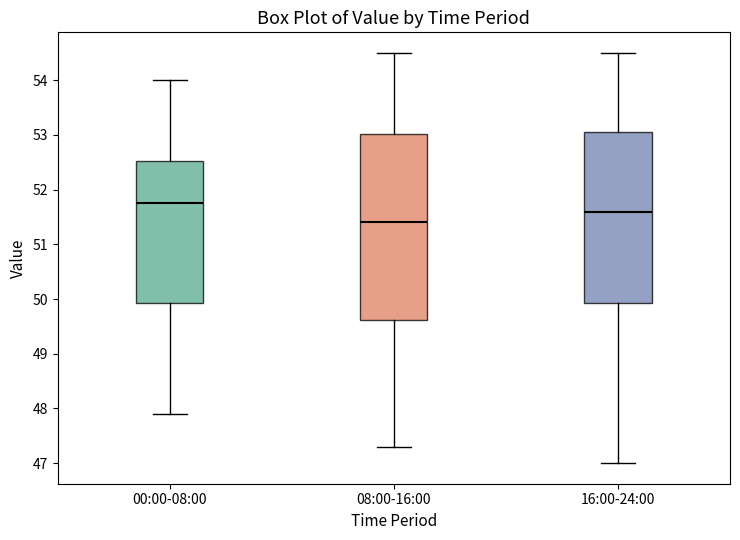

Which box is the tallest, from its lower edge to its upper edge?

08:00-16:00